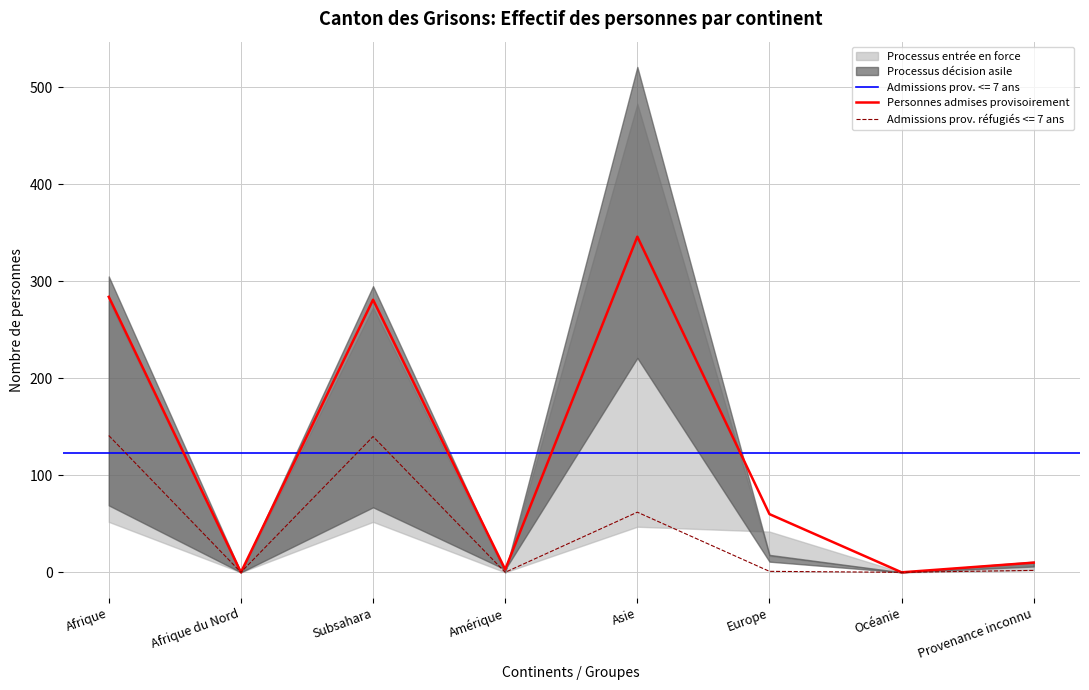

Which category has the lowest value across all series?

Afrique du Nord